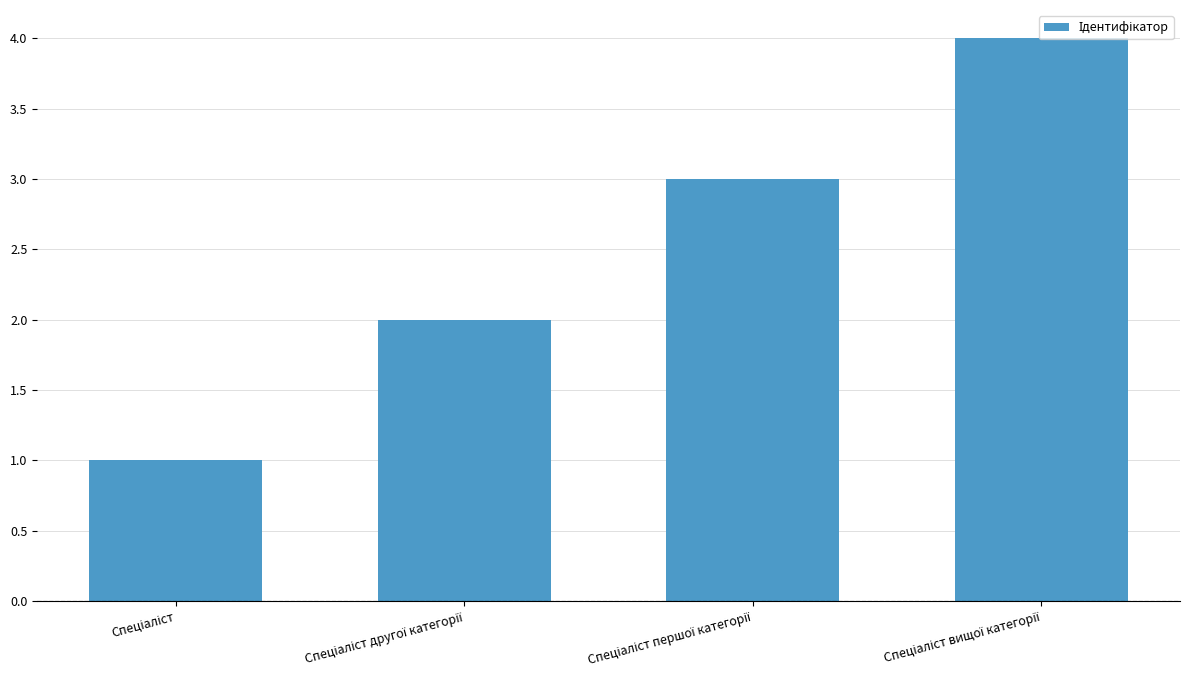

What is the maximum value shown in the chart?

4